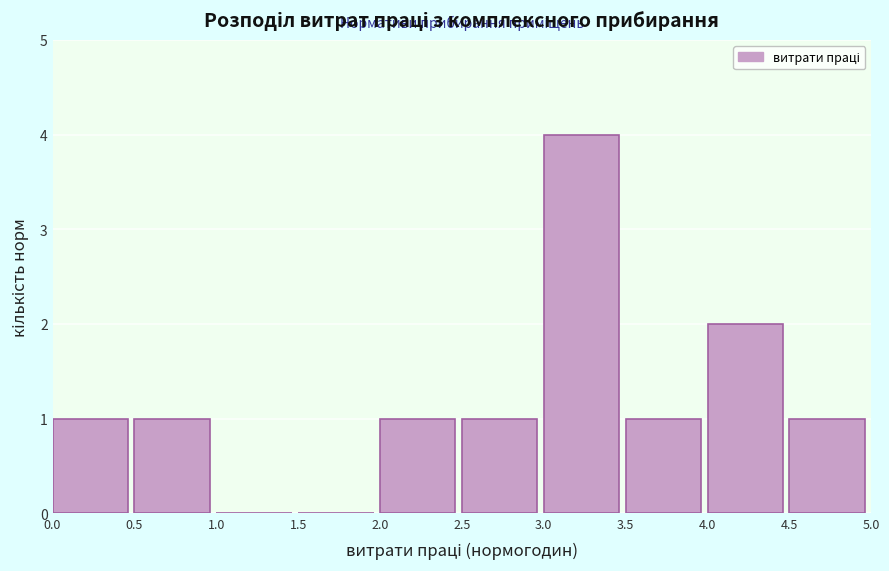

Reading left to right, list every bar in this chart as the range it spans on the x-axis followed by its height. The values are not printed on the chart, so give them approximately, as read against the axis.

0.0 to 0.5: 1
0.5 to 1.0: 1
1.0 to 1.5: 0
1.5 to 2.0: 0
2.0 to 2.5: 1
2.5 to 3.0: 1
3.0 to 3.5: 4
3.5 to 4.0: 1
4.0 to 4.5: 2
4.5 to 5.0: 1